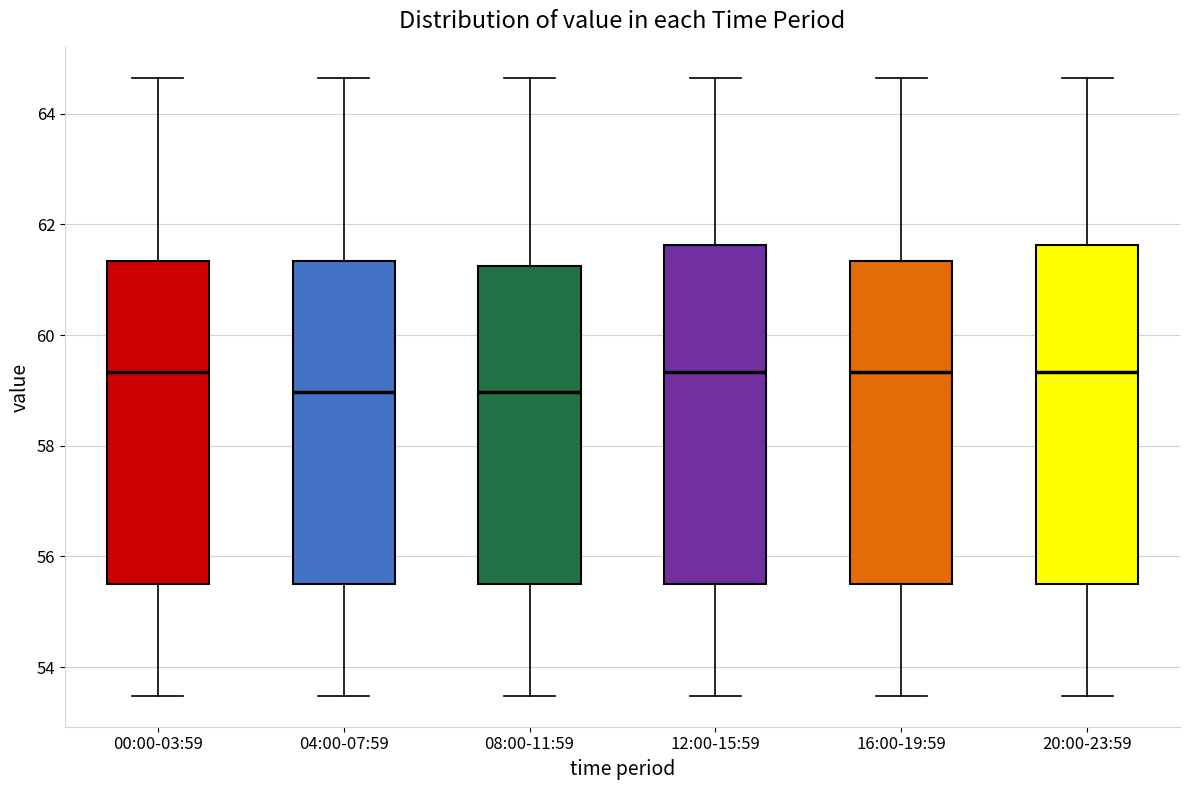

Reading left to right, transcribe this box plot: for each box, give where its median line is, the range the box spans, and where its two whiskers end, as read against the y-axis. The values are not printed on the chart, so give them approximately, as read against the axis.

00:00-03:59: median 59.4, box 55.6 to 61.4, whiskers 53.4 to 64.6
04:00-07:59: median 59.0, box 55.6 to 61.4, whiskers 53.4 to 64.6
08:00-11:59: median 59.0, box 55.6 to 61.2, whiskers 53.4 to 64.6
12:00-15:59: median 59.4, box 55.6 to 61.6, whiskers 53.4 to 64.6
16:00-19:59: median 59.4, box 55.6 to 61.4, whiskers 53.4 to 64.6
20:00-23:59: median 59.4, box 55.6 to 61.6, whiskers 53.4 to 64.6